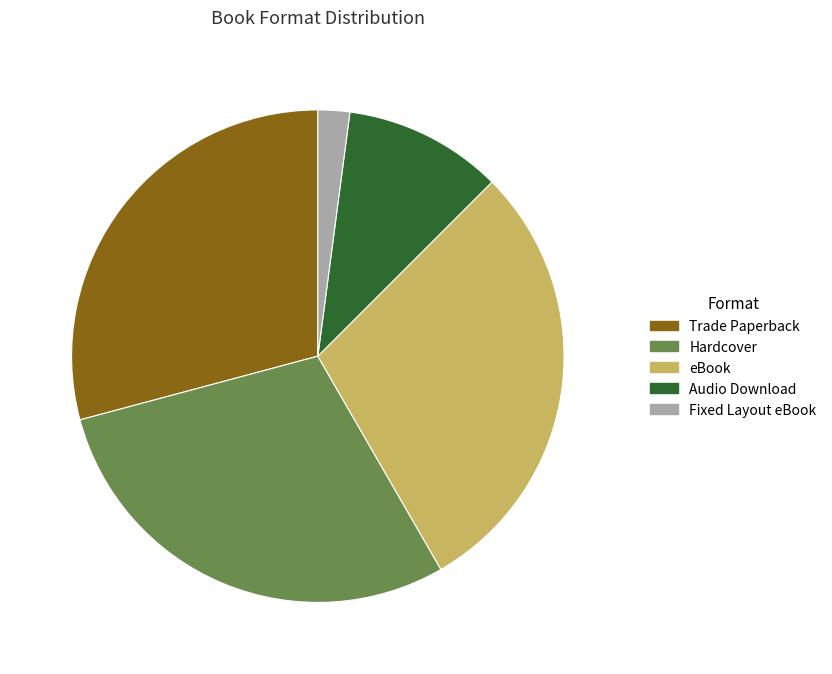

What is the ratio of the value at Audio Download to the value at Hardcover?

0.4